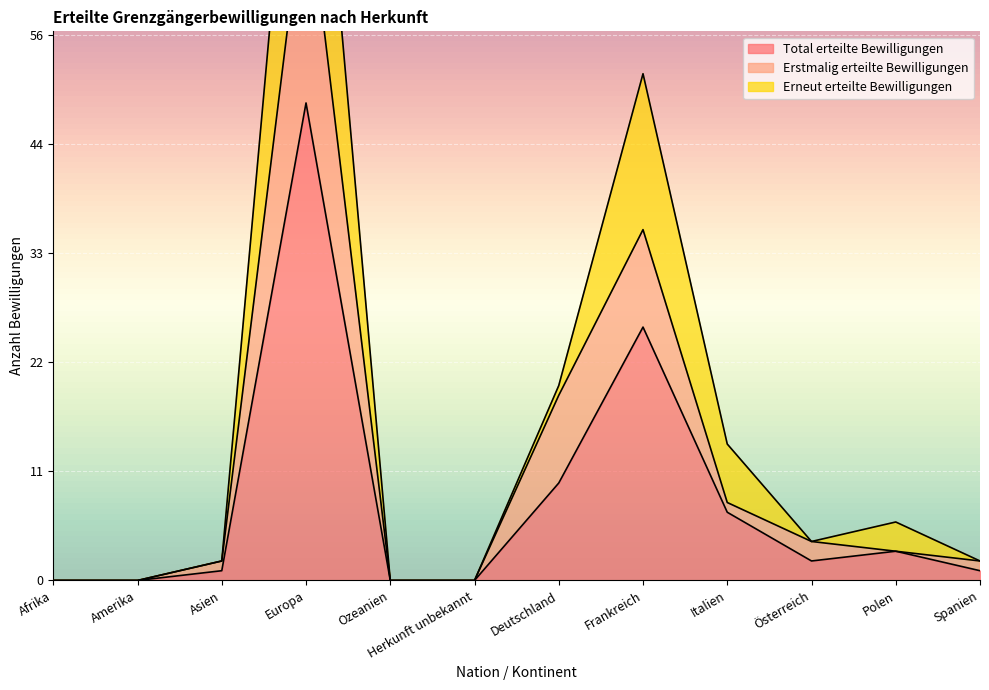

How many data points in Total erteilte Bewilligungen are above 2?

5